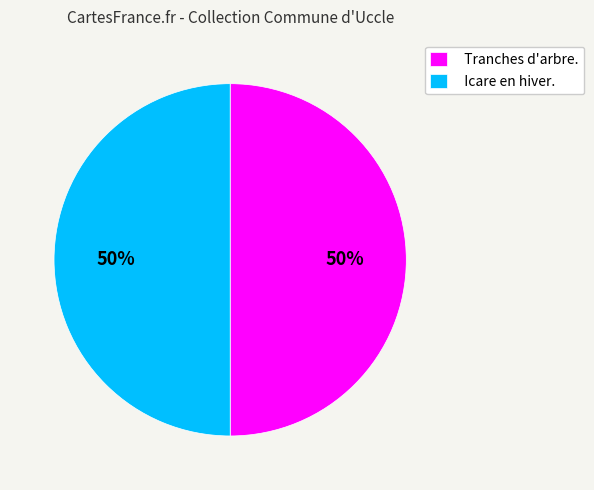

To the nearest percent, what is the combined percentage of Icare en hiver. and Tranches d'arbre.?

100%